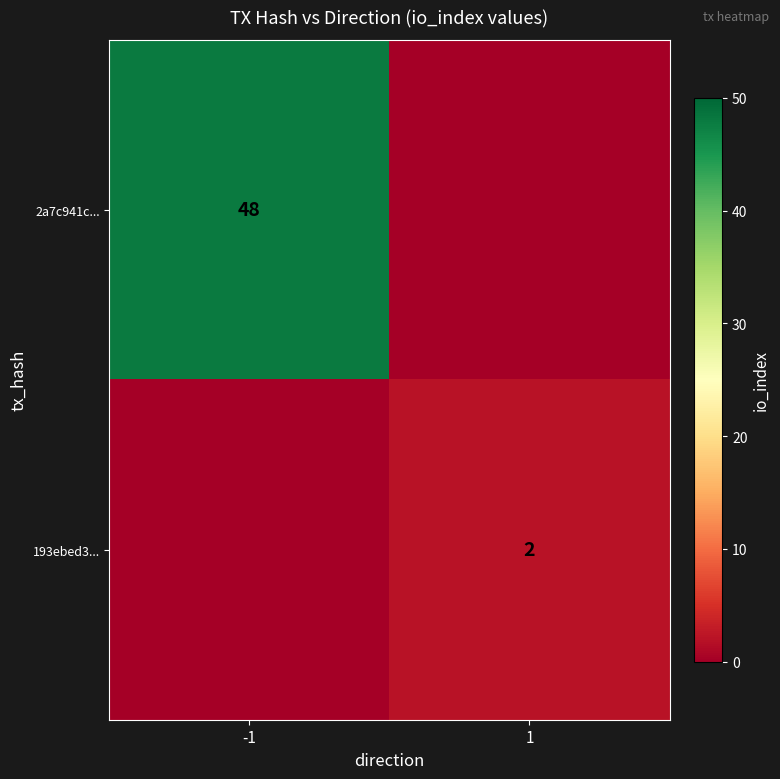

Which has a higher value, 1 or -1?

-1